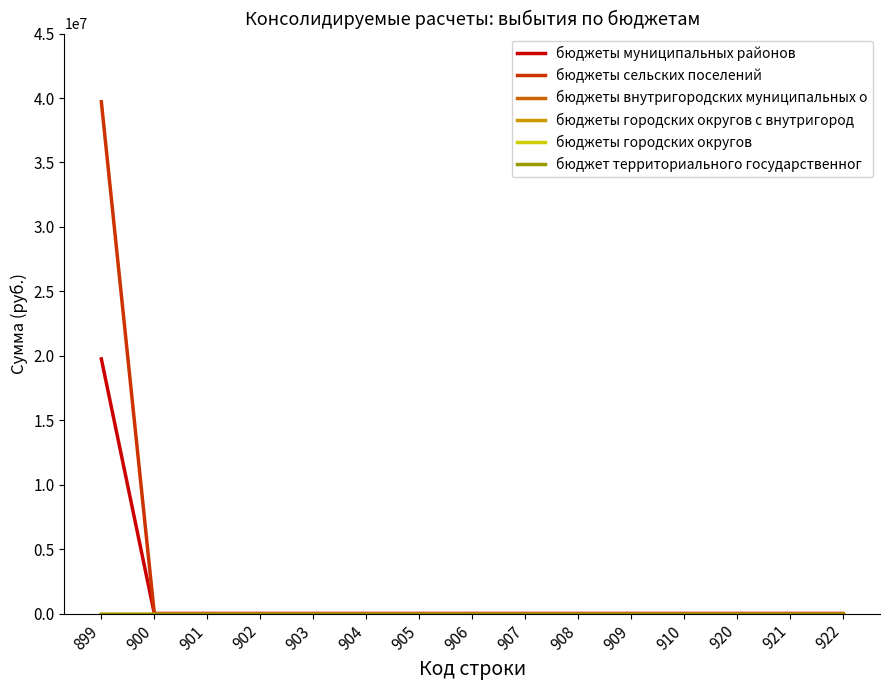

Does the chart display data point markers on the line(s)?

No